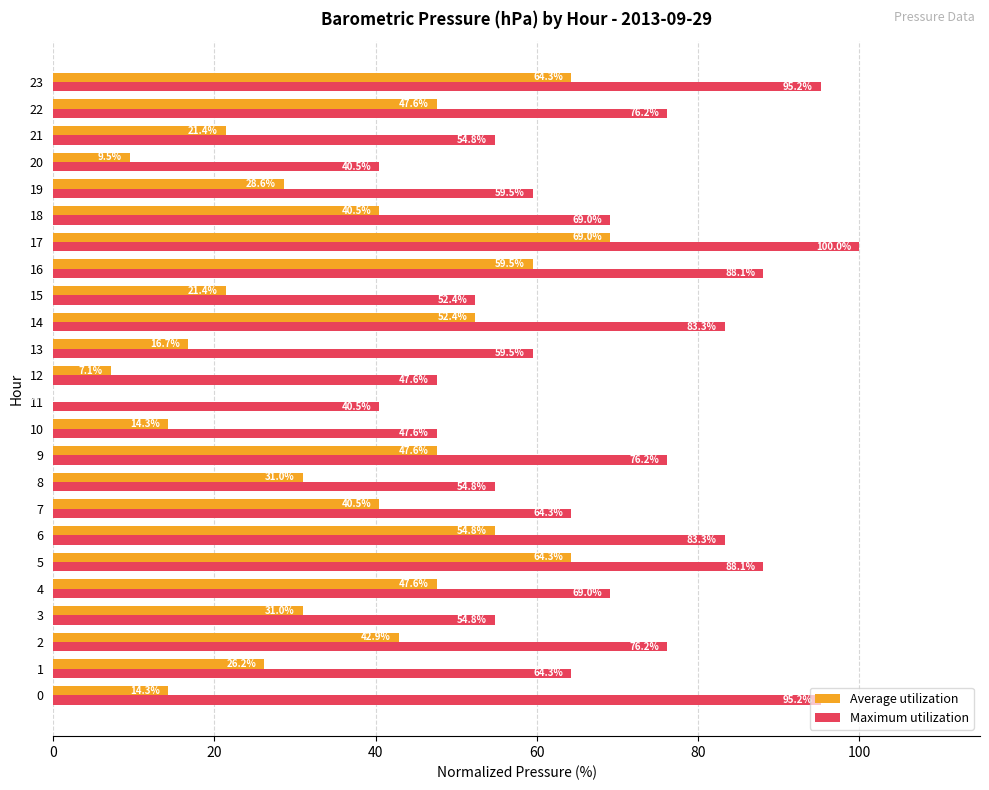

How many data points in Maximum utilization are above 69?

12